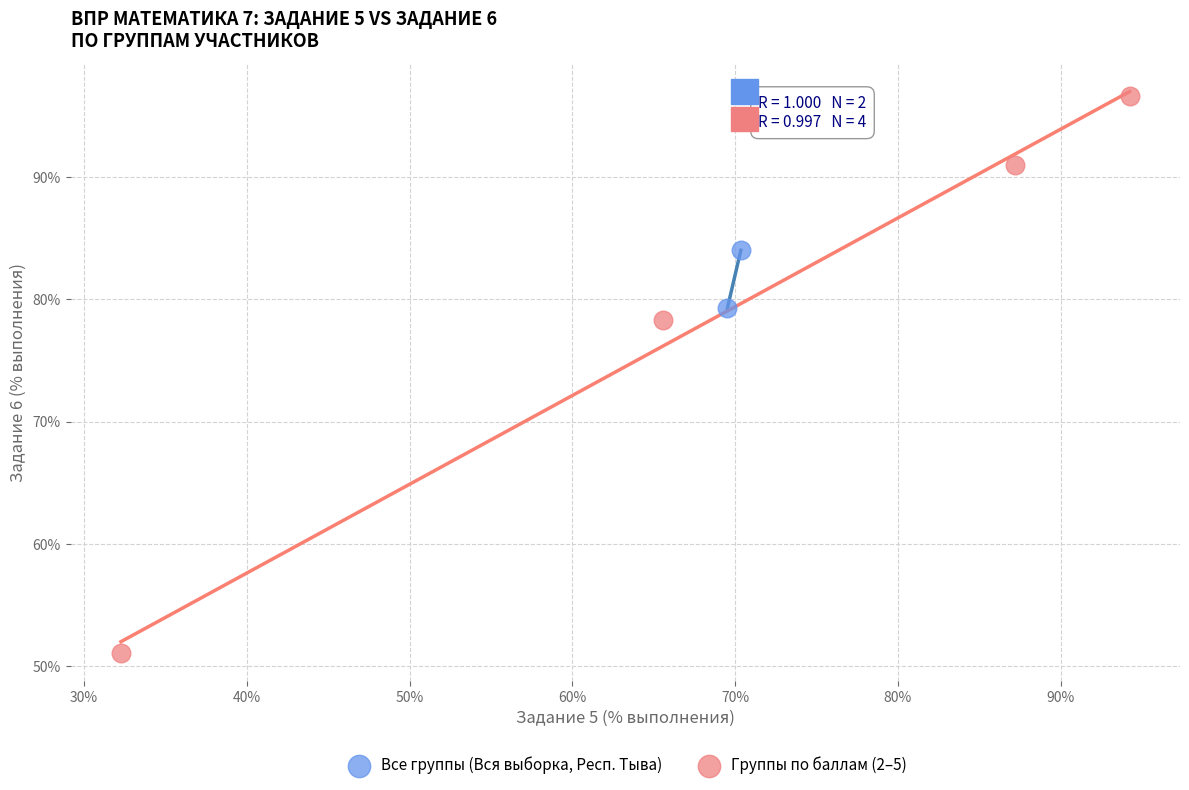

What are all the series names shown in the legend?

Все группы (Вся выборка, Респ. Тыва), Группы по баллам (2–5)